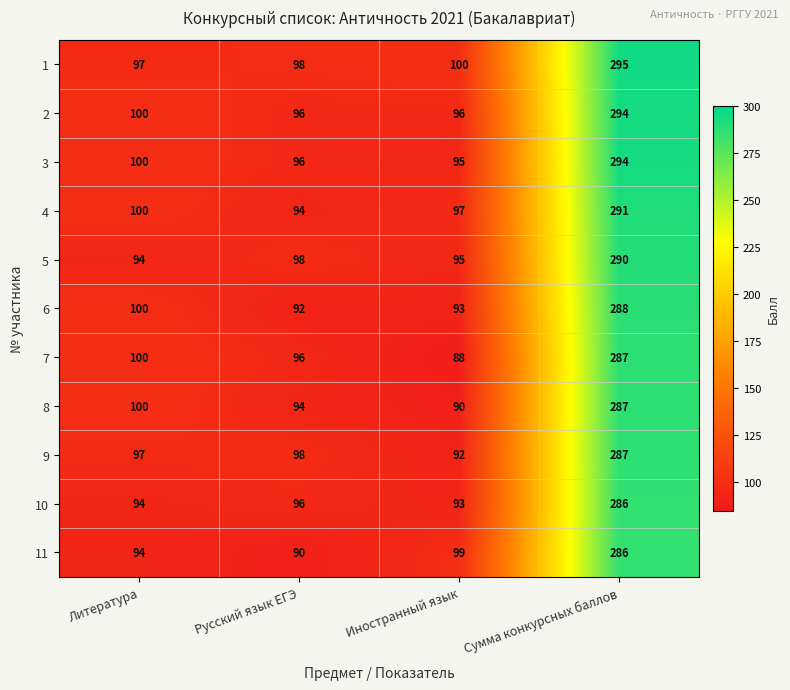

At which category does the chart reach its minimum across all series?

Иностранный язык